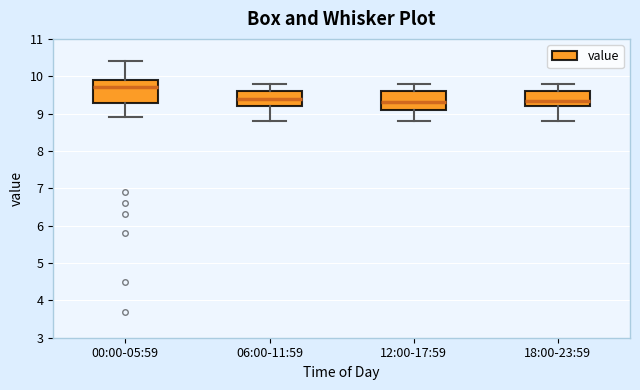

Reading left to right, transcribe this box plot: for each box, give where its median line is, the range the box spans, and where its two whiskers end, as read against the y-axis. The values are not printed on the chart, so give them approximately, as read against the axis.

00:00-05:59: median 9.7, box 9.3 to 9.9, whiskers 8.9 to 10.4
06:00-11:59: median 9.4, box 9.2 to 9.6, whiskers 8.8 to 9.8
12:00-17:59: median 9.3, box 9.1 to 9.6, whiskers 8.8 to 9.8
18:00-23:59: median 9.4, box 9.2 to 9.6, whiskers 8.8 to 9.8